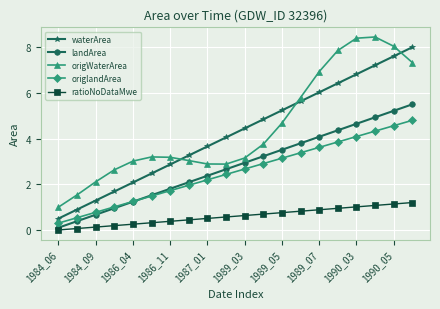

What is the maximum value for origlandArea?

4.8